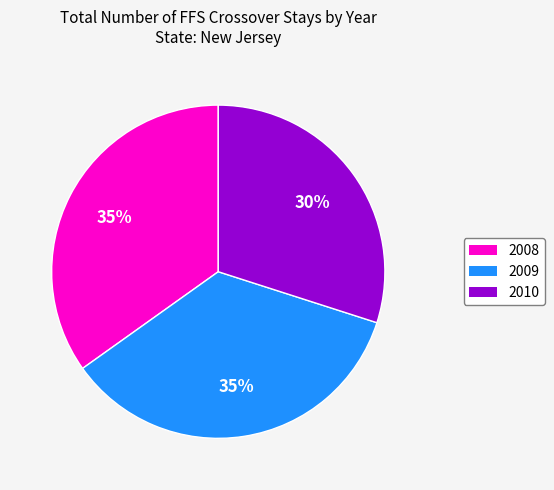

Is the sum of 2009 and 2008 greater than half?

Yes